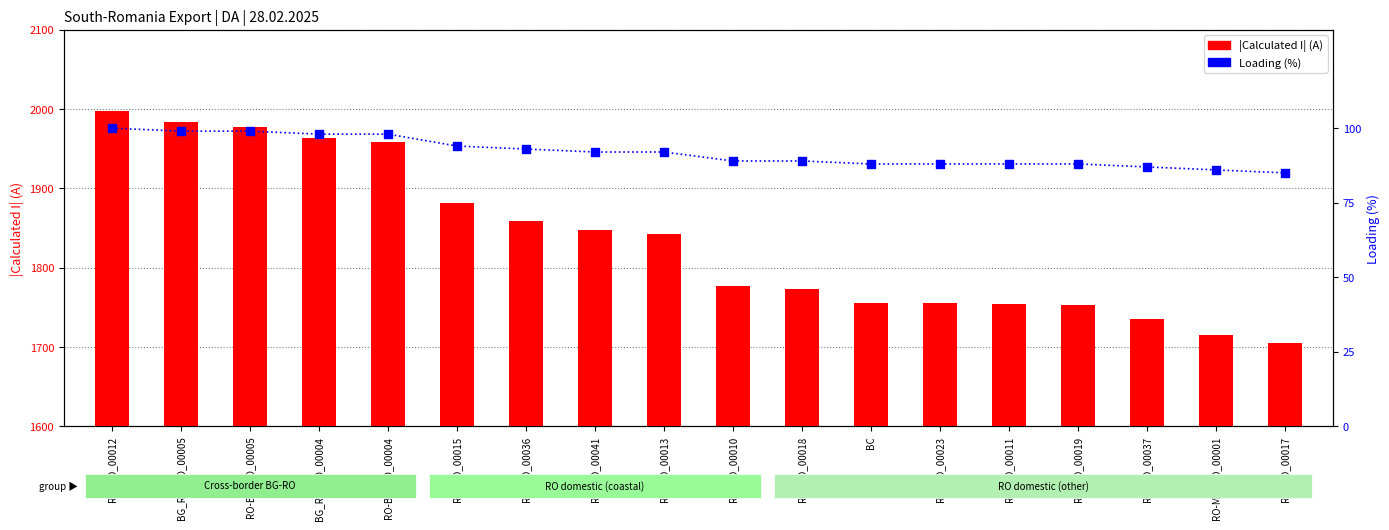

Which series has the largest Y range (max minus min)?

|Calculated I| (A)